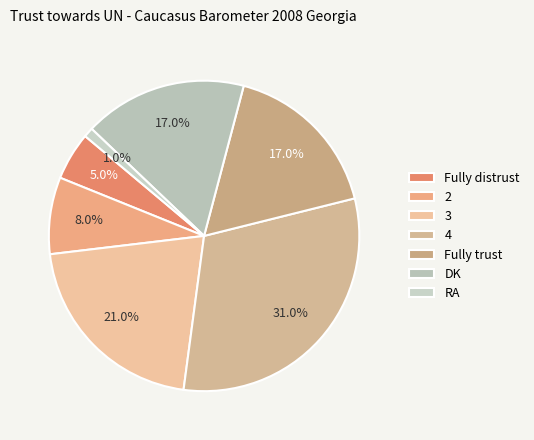

What is the largest slice in the pie chart?

4